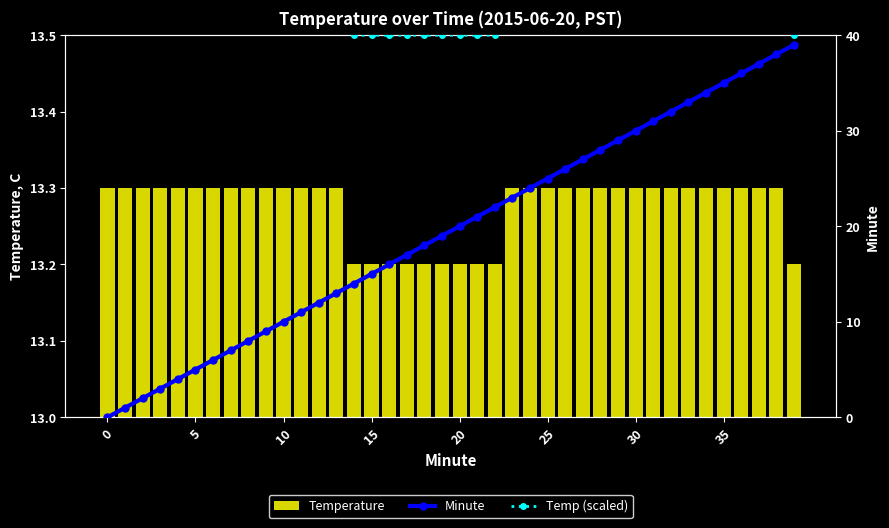

Reading left to right, extract all data points from this chart.

Temperature: 13.3	13.3	13.3	13.3	13.3	13.3	13.3	13.3	13.3	13.3	13.3	13.3	13.3	13.3	13.2	13.2	13.2	13.2	13.2	13.2	13.2	13.2	13.2	13.3	13.3	13.3	13.3	13.3	13.3	13.3	13.3	13.3	13.3	13.3	13.3	13.3	13.3	13.3	13.3	13.2
Minute: 0.0	1.0	2.0	3.0	4.0	5.0	6.0	7.0	8.0	9.0	10.0	11.0	12.0	13.0	14.0	15.0	16.0	17.0	18.0	19.0	20.0	21.0	22.0	23.0	24.0	25.0	26.0	27.0	28.0	29.0	30.0	31.0	32.0	33.0	34.0	35.0	36.0	37.0	38.0	39.0
Temp (scaled): 60.0	60.0	60.0	60.0	60.0	60.0	60.0	60.0	60.0	60.0	60.0	60.0	60.0	60.0	40.0	40.0	40.0	40.0	40.0	40.0	40.0	40.0	40.0	60.0	60.0	60.0	60.0	60.0	60.0	60.0	60.0	60.0	60.0	60.0	60.0	60.0	60.0	60.0	60.0	40.0